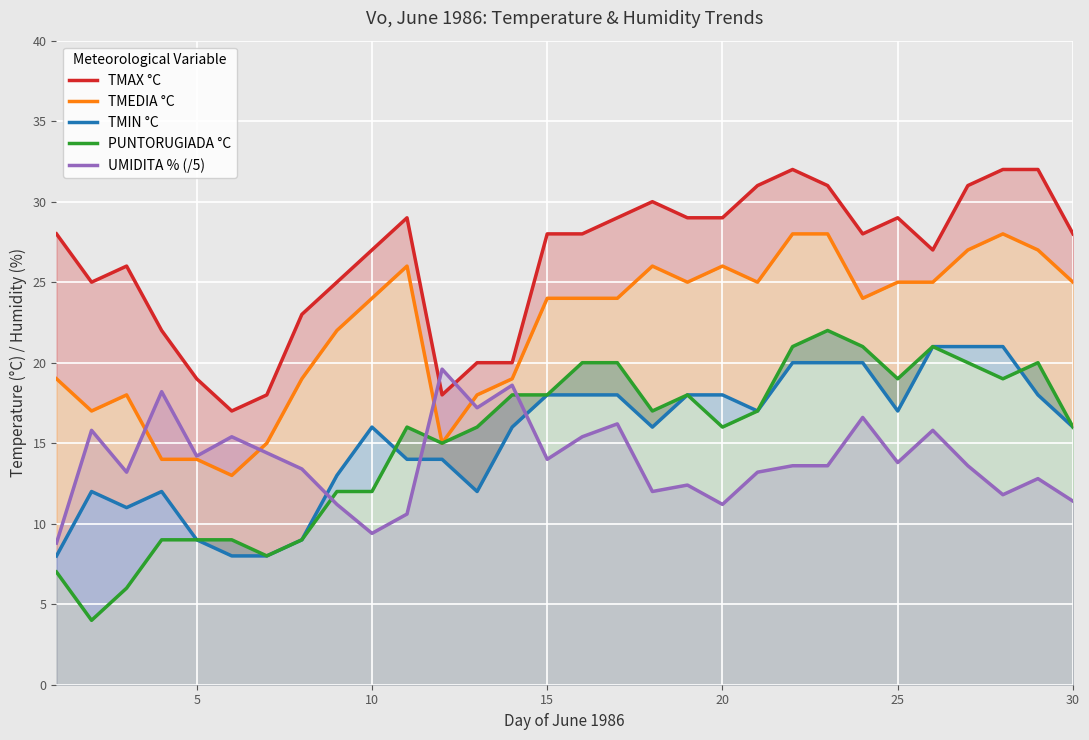

The value of UMIDITA % (/5) at 25 is 6.5. True or false?

False